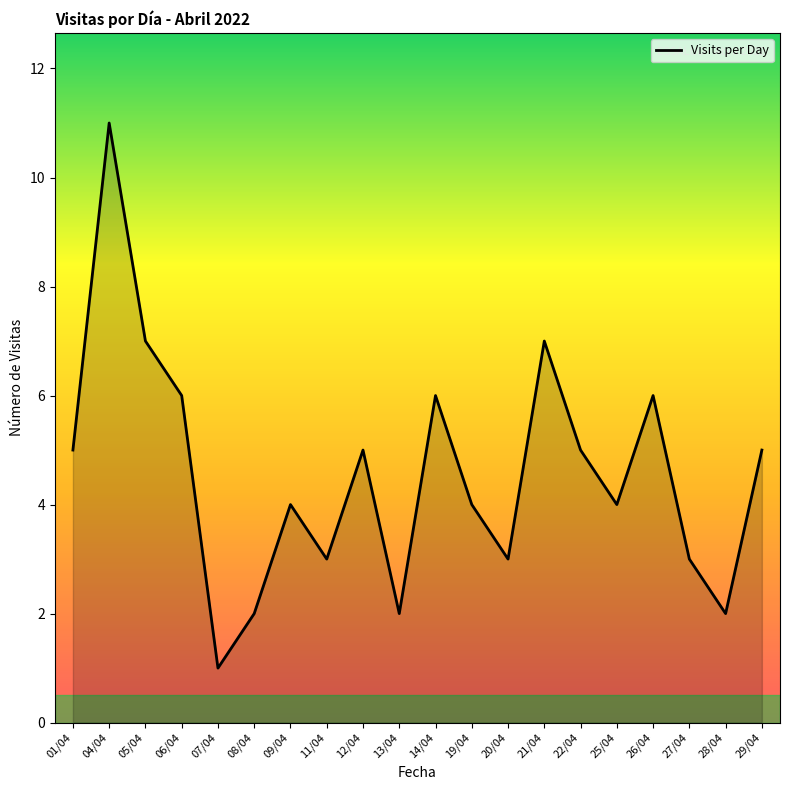

Count the values in the range 3 to 6.

13